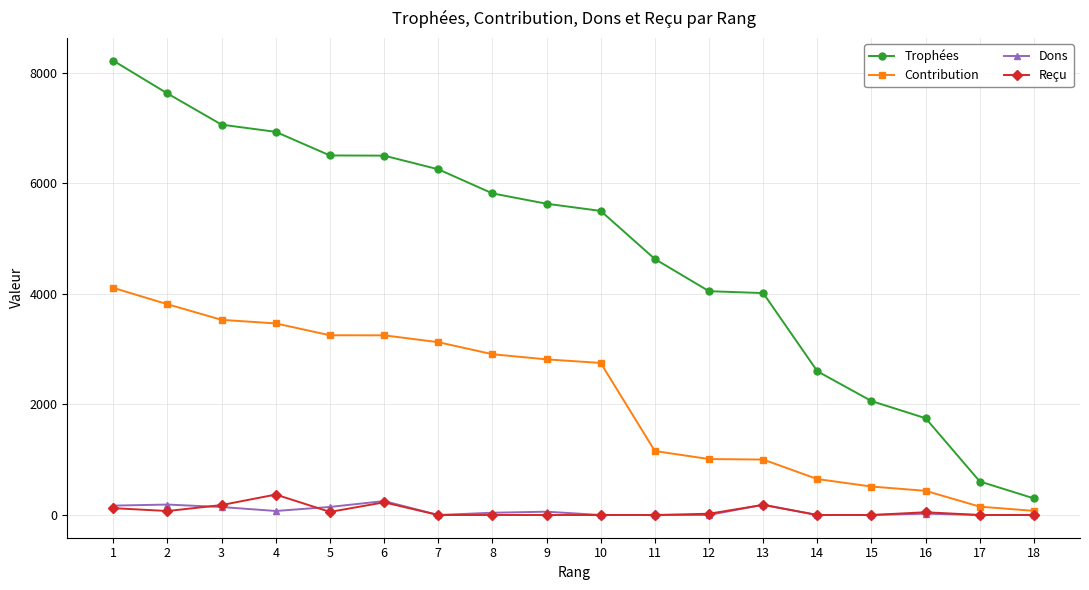

Between 1 and 14, which series saw the biggest shift?

Trophées